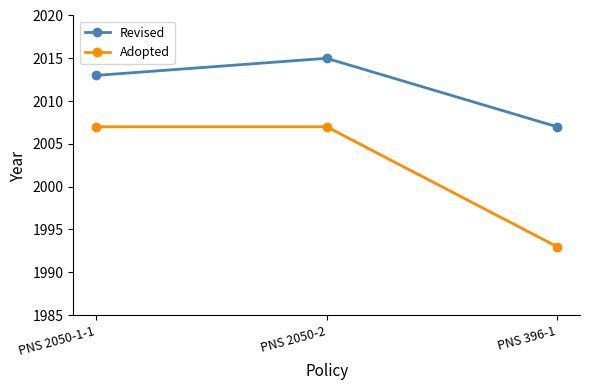

List the series in order of their overall mean, lowest first.

Adopted, Revised